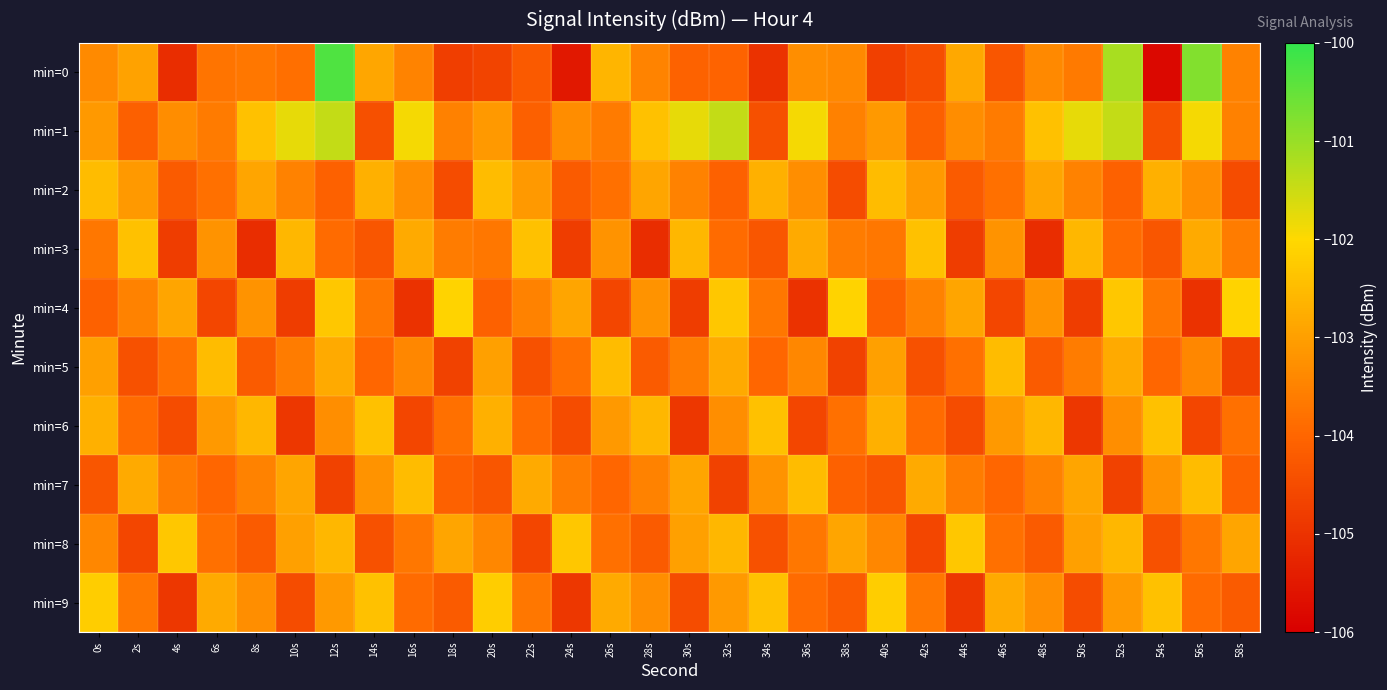

Which series has the largest range (max minus min)?

min=0